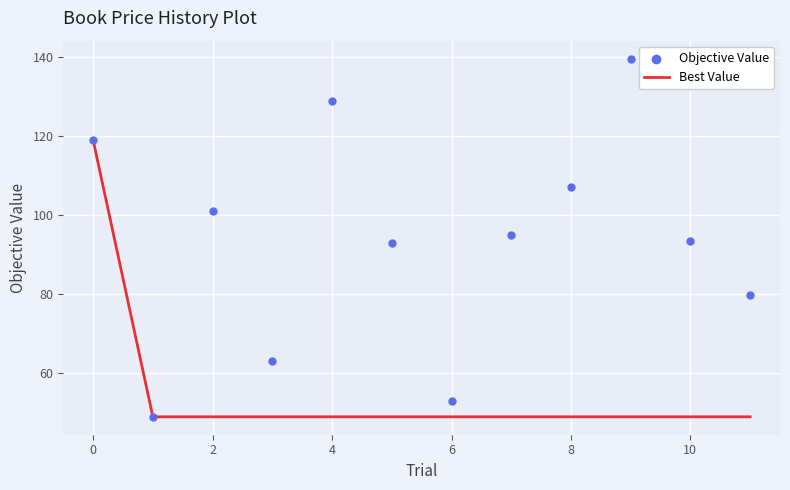

Which series contains the lowest Y value?

Best Value